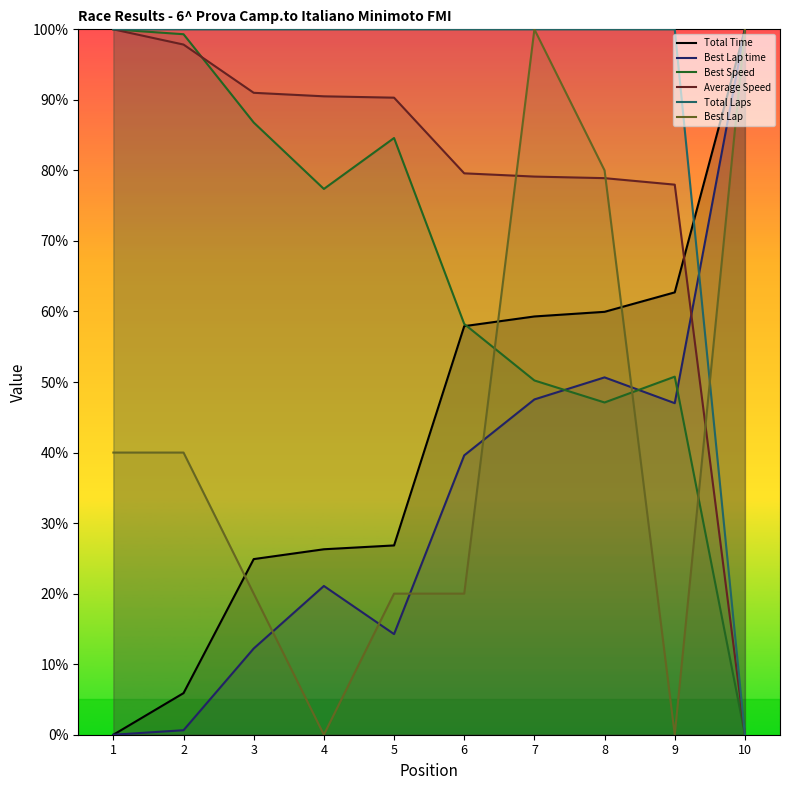

Reading left to right, extract all data points from this chart.

Total Time: 1=0.0	2=5.9	3=24.9	4=26.3	5=26.8	6=57.9	7=59.3	8=60.0	9=62.7	10=100.0
Best Lap time: 1=0.0	2=0.6	3=12.2	4=21.1	5=14.3	6=39.6	7=47.5	8=50.7	9=47.0	10=100.0
Best Speed: 1=100.0	2=99.3	3=86.8	4=77.4	5=84.6	6=58.2	7=50.2	8=47.1	9=50.8	10=0.0
Average Speed: 1=100.0	2=97.8	3=91.0	4=90.5	5=90.3	6=79.6	7=79.1	8=78.9	9=78.0	10=0.0
Total Laps: 1=100.0	2=100.0	3=100.0	4=100.0	5=100.0	6=100.0	7=100.0	8=100.0	9=100.0	10=0.0
Best Lap: 1=40.0	2=40.0	3=20.0	4=0.0	5=20.0	6=20.0	7=100.0	8=80.0	9=0.0	10=100.0